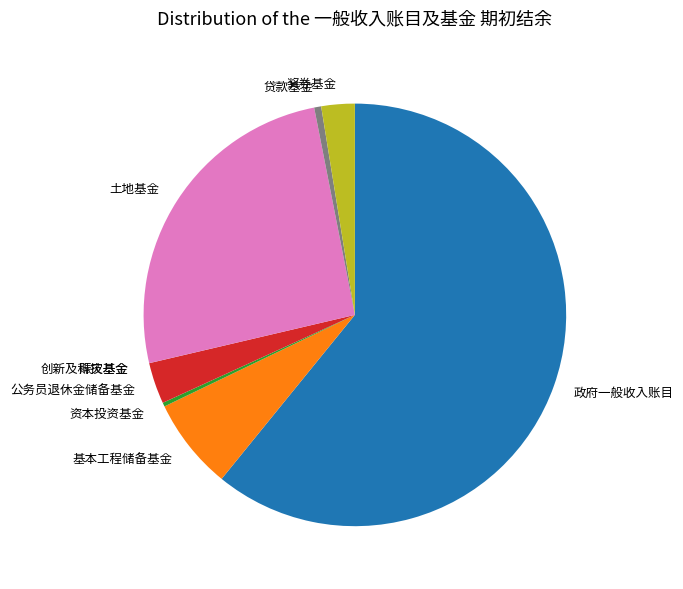

Which category has the biggest portion of the pie?

政府一般收入账目